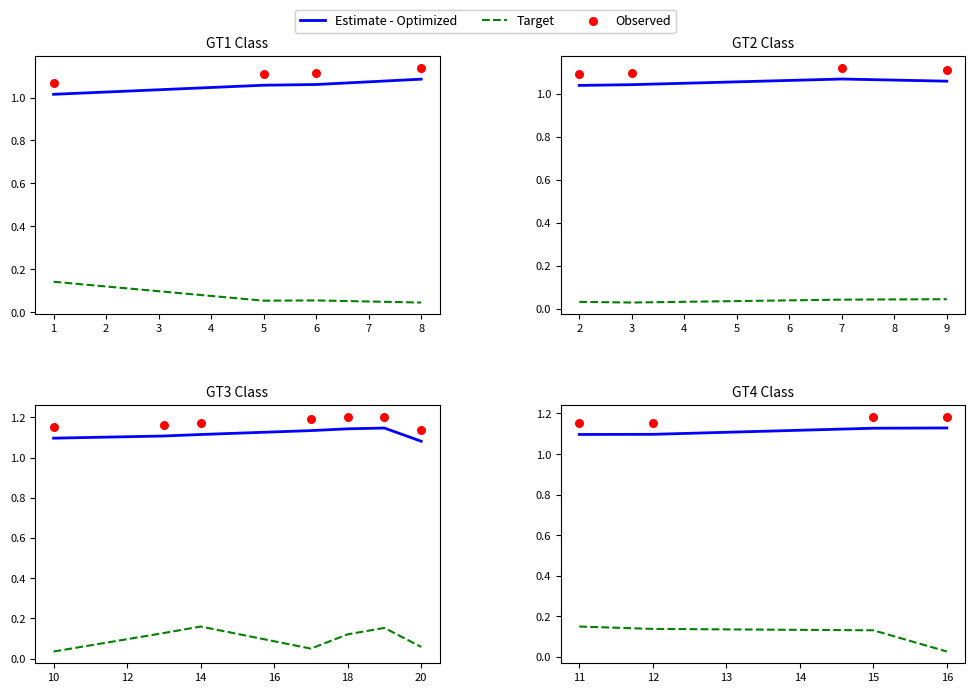

Which series has the largest total across all categories?

Observed